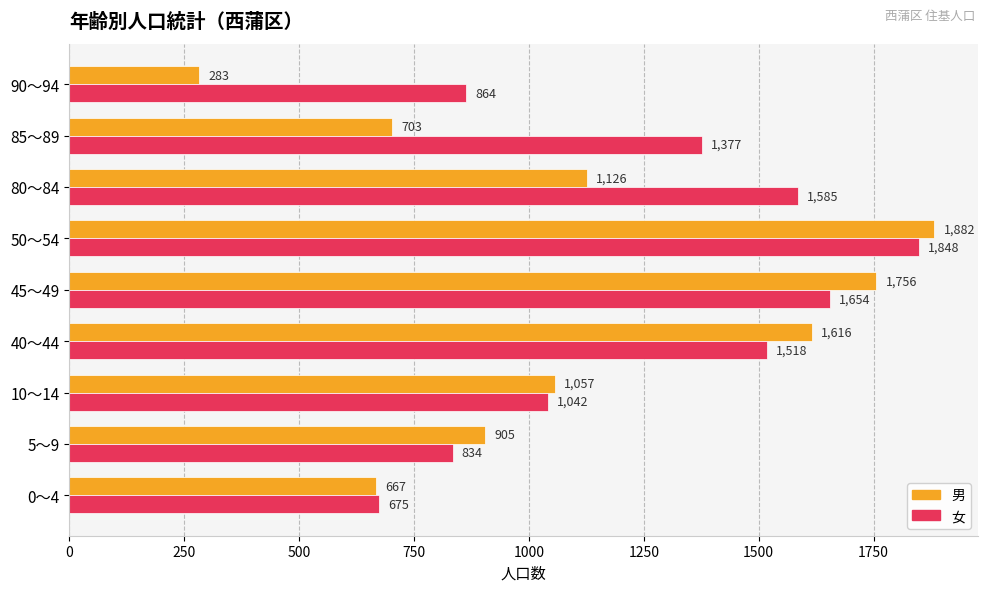

At how many categories does at least one series exceed 970?

6